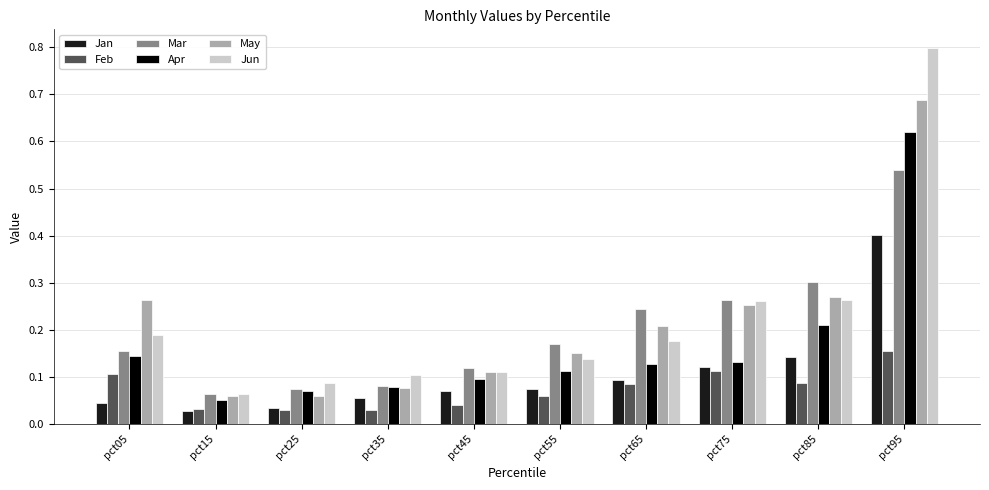

Is the value of Apr at pct85 greater than the value of Jan at pct05?

Yes